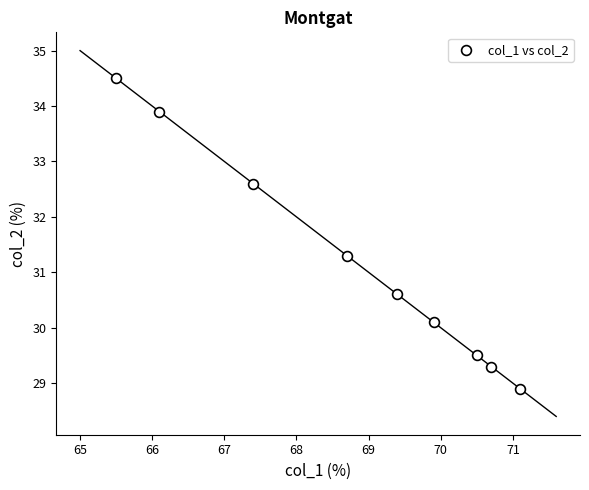

What is the range of Y values (max minus min)?

5.6